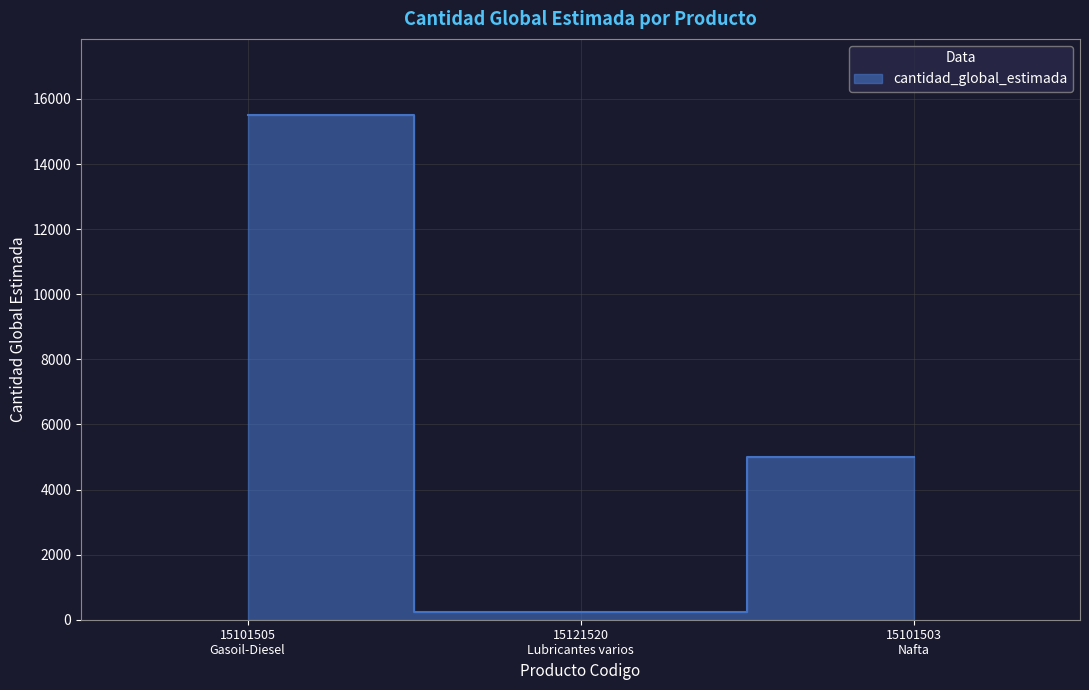

What is the greatest value displayed?

15517